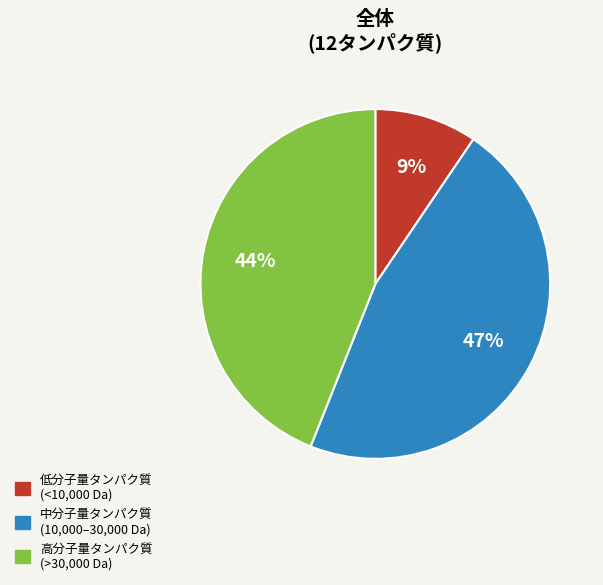

Does any single category account for the majority?

No